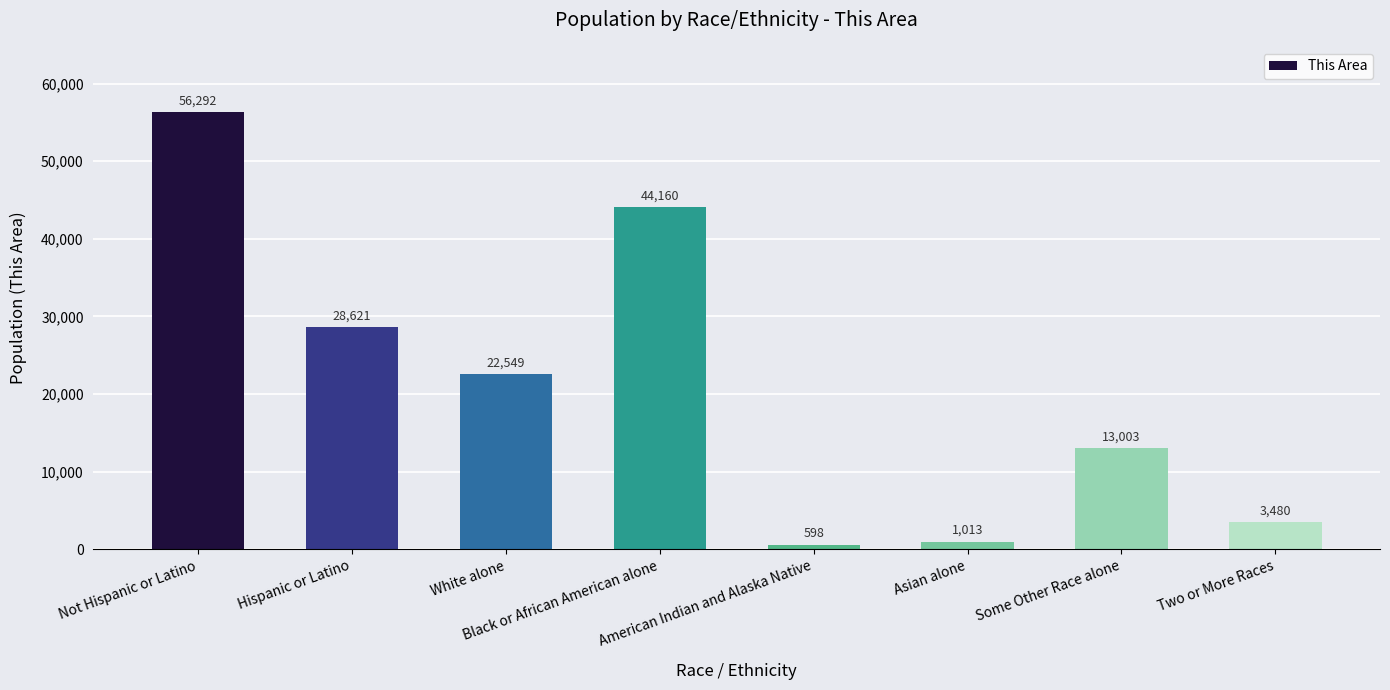

What is the value of the 5th bar from the left?

598